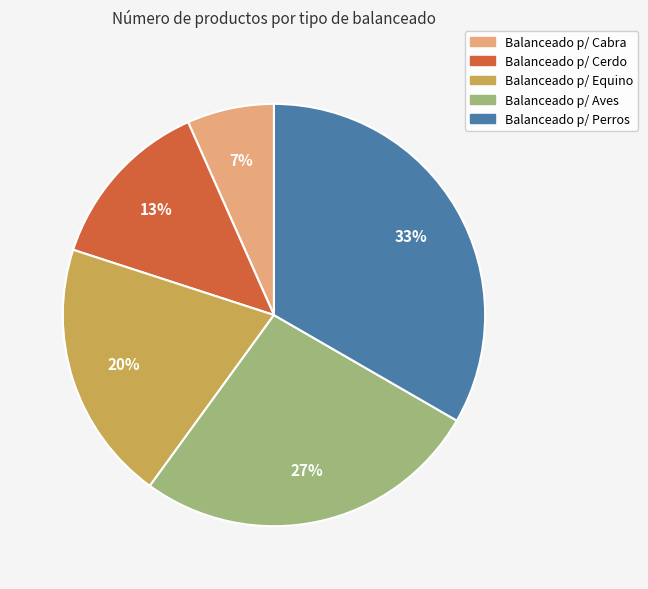

How many segments does this pie chart have?

5